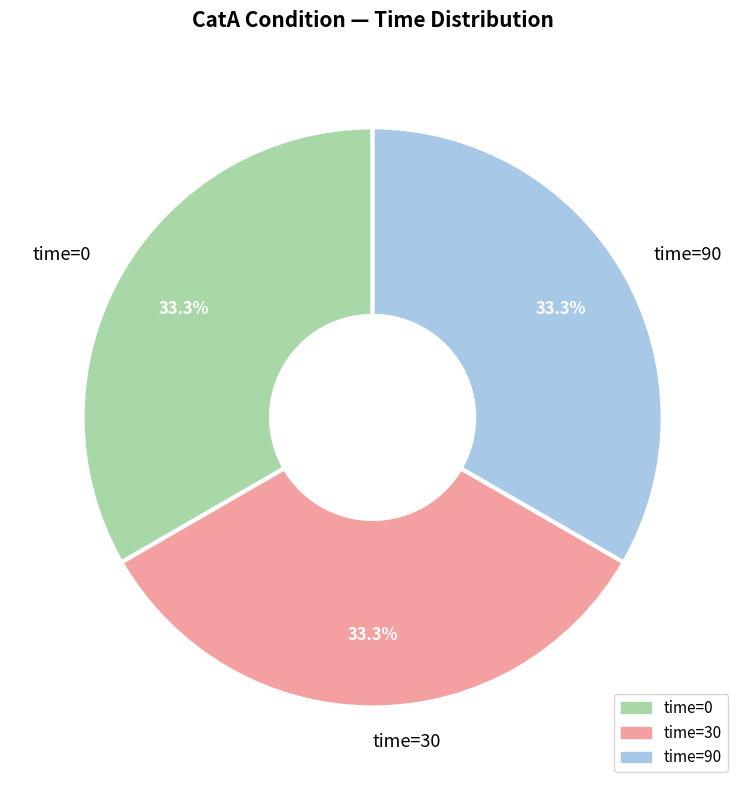

Does time=0 account for over 50% of the chart?

No